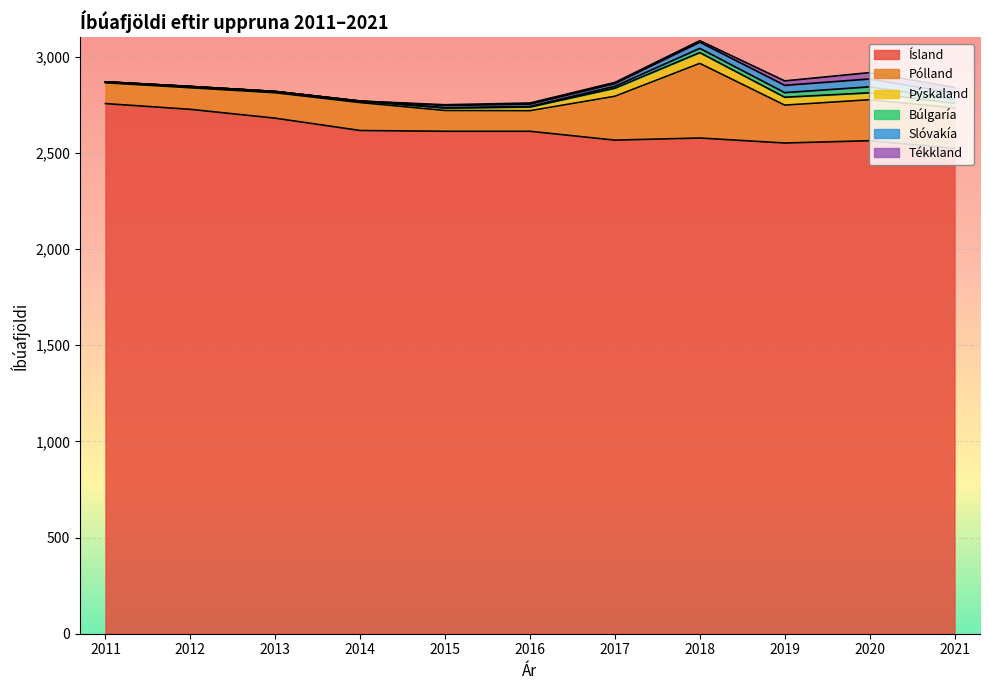

Does the chart display data point markers on the line(s)?

No